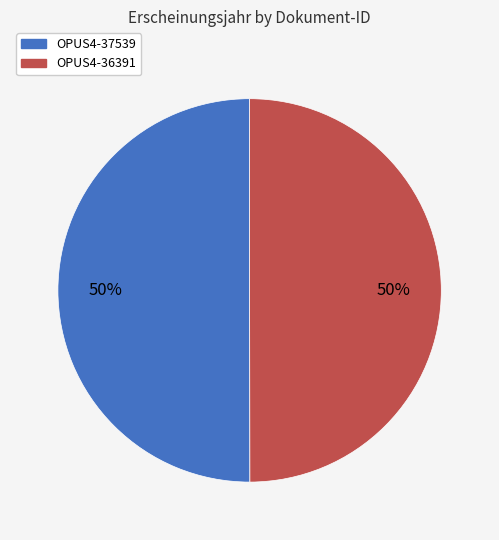

Is the sum of OPUS4-37539 and OPUS4-36391 greater than half?

Yes